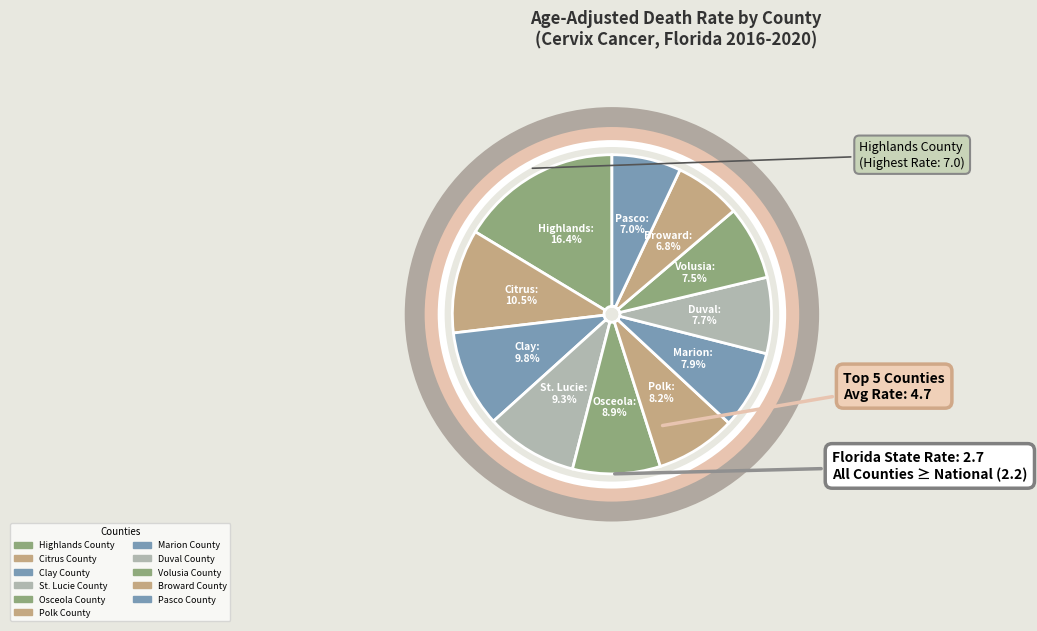

Does any single category account for the majority?

No